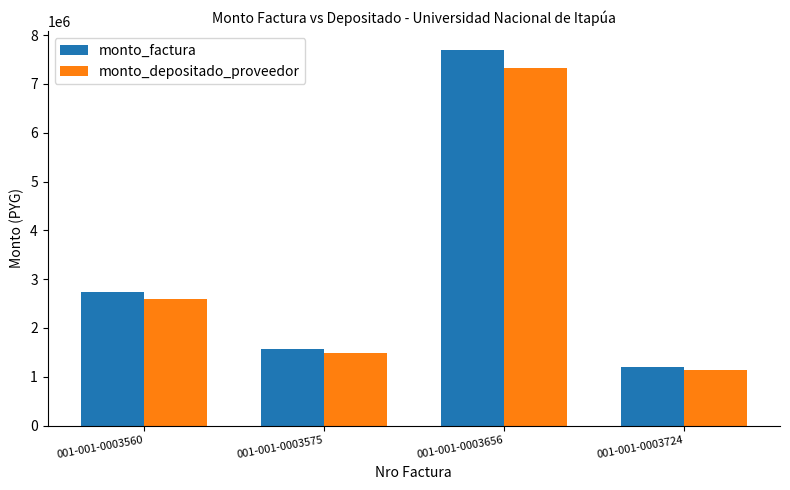

Is the value of monto_factura at 001-001-0003724 greater than the value of monto_depositado_proveedor at 001-001-0003575?

No